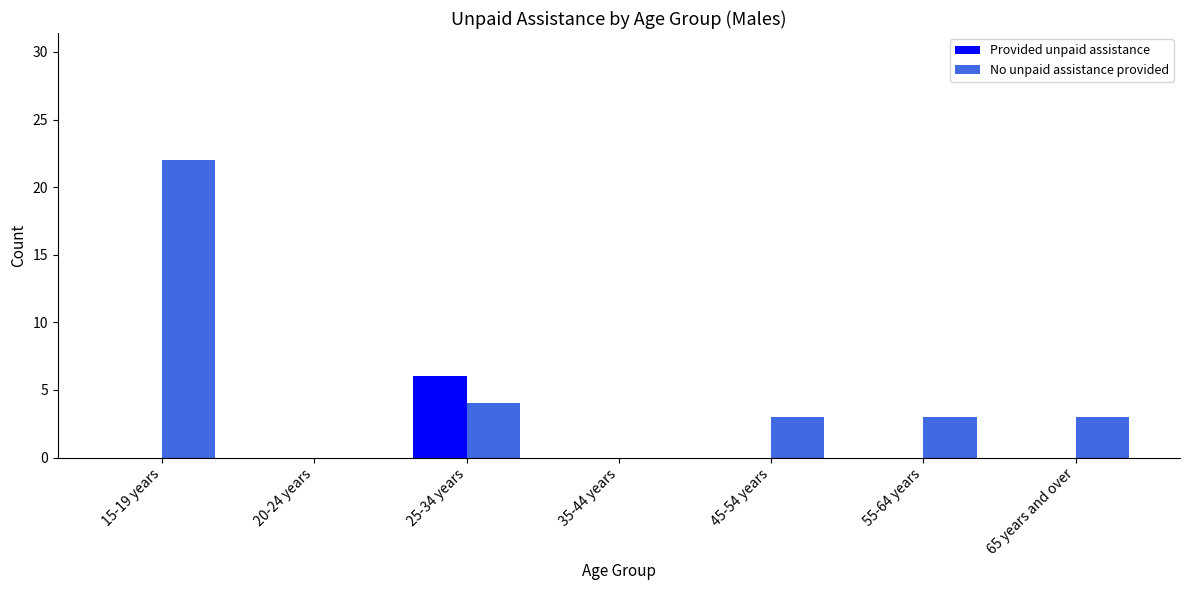

Which series has the largest total across all categories?

No unpaid assistance provided